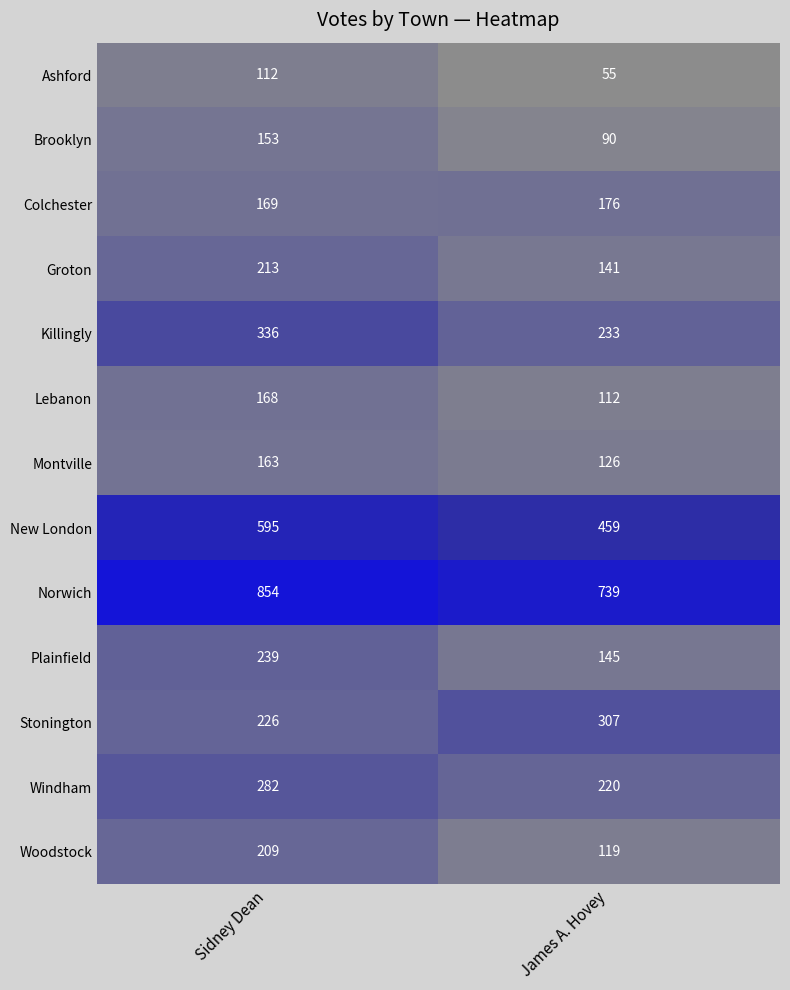

What is the difference between the Windham values at Sidney Dean and James A. Hovey?

62